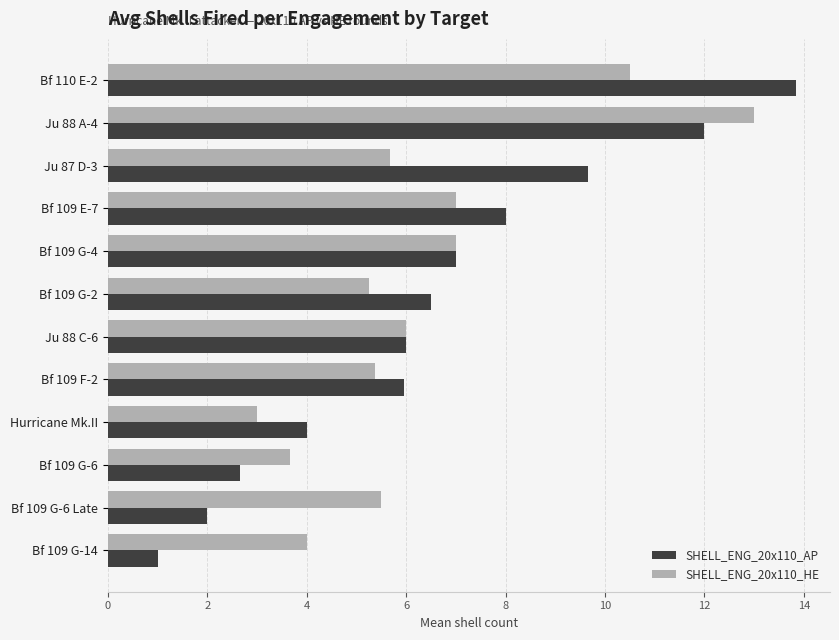

The value of SHELL_ENG_20x110_HE at Bf 109 G-4 is 9.1. True or false?

False